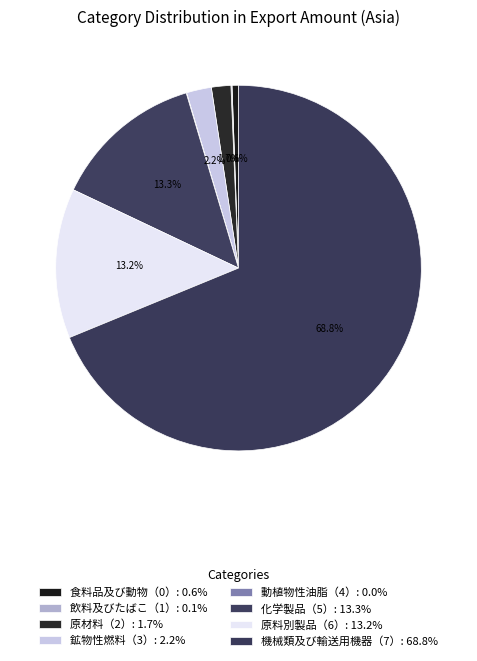

What is the largest slice in the pie chart?

機械類及び輸送用機器（7）